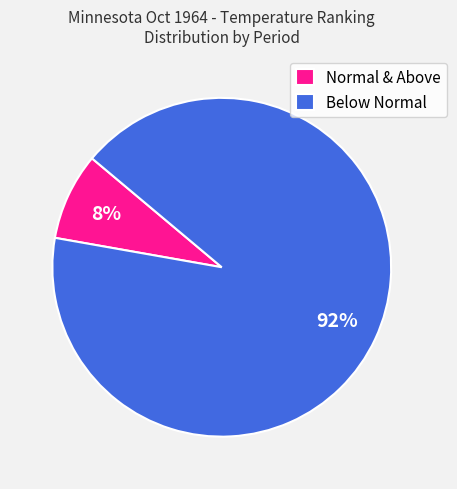

Which slice is the smallest?

Normal & Above